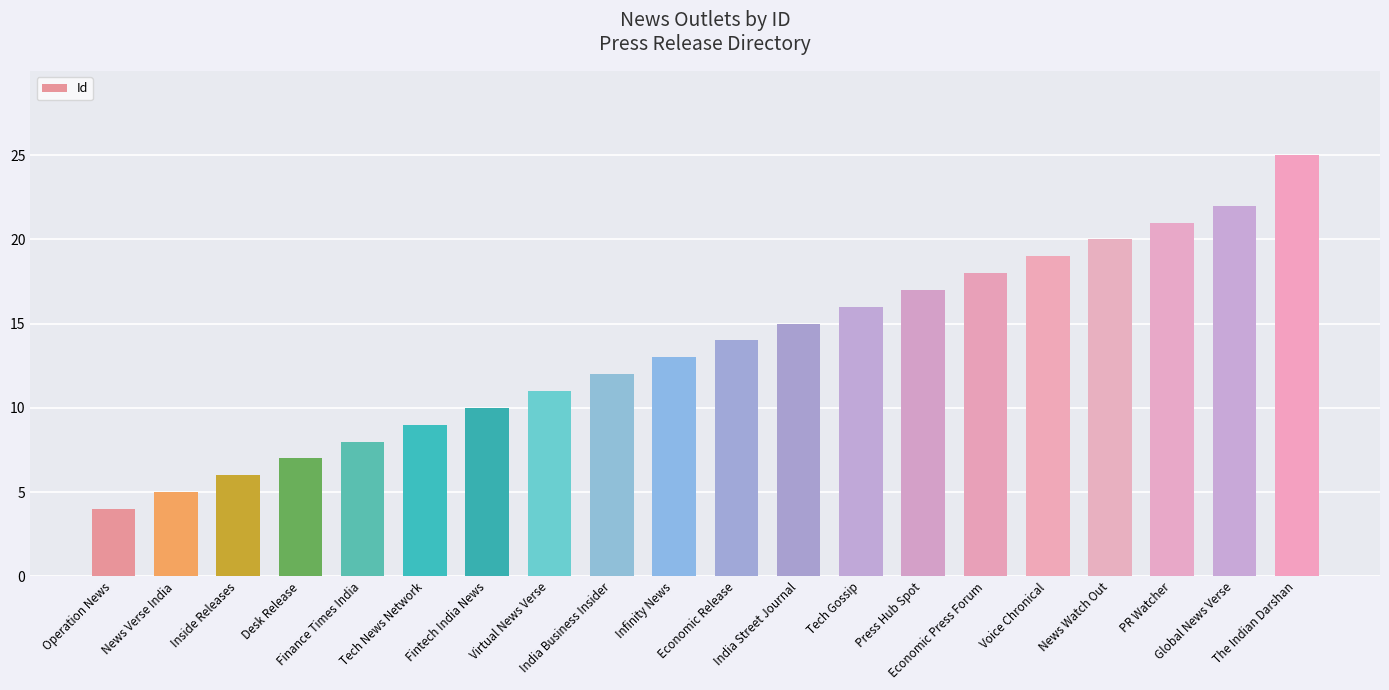

List the labels in order of value, largest first.

The Indian Darshan, Global News Verse, PR Watcher, News Watch Out, Voice Chronical, Economic Press Forum, Press Hub Spot, Tech Gossip, India Street Journal, Economic Release, Infinity News, India Business Insider, Virtual News Verse, Fintech India News, Tech News Network, Finance Times India, Desk Release, Inside Releases, News Verse India, Operation News